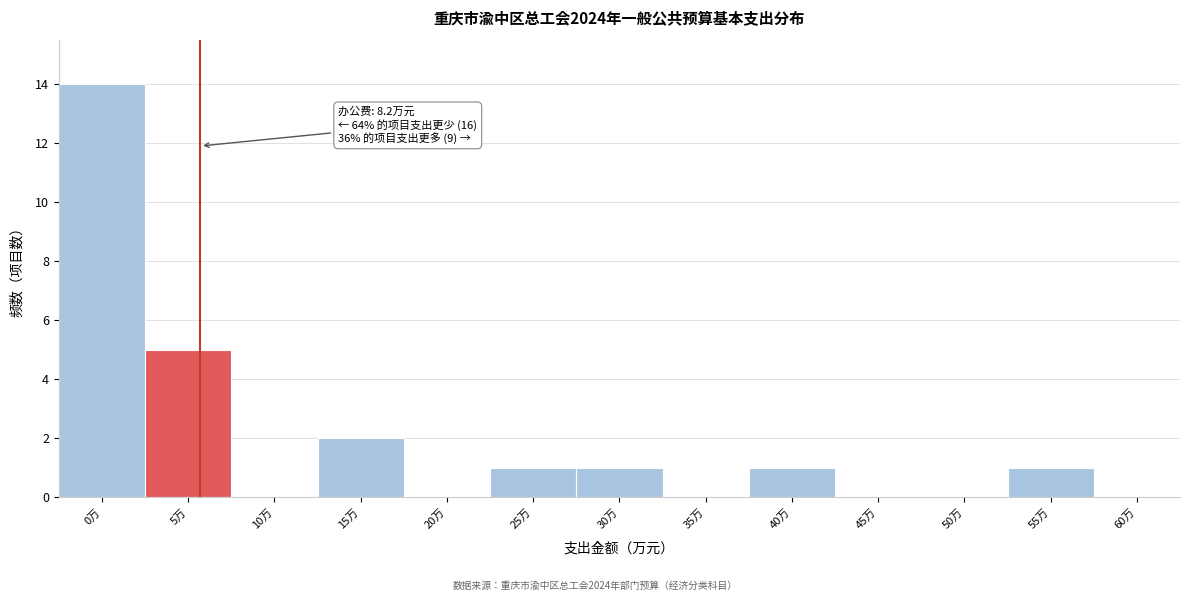

Reading left to right, transcribe all the data shown in this chart.

0万=14	5万=5	10万=0	15万=2	20万=0	25万=1	30万=1	35万=0	40万=1	45万=0	50万=0	55万=1	60万=0